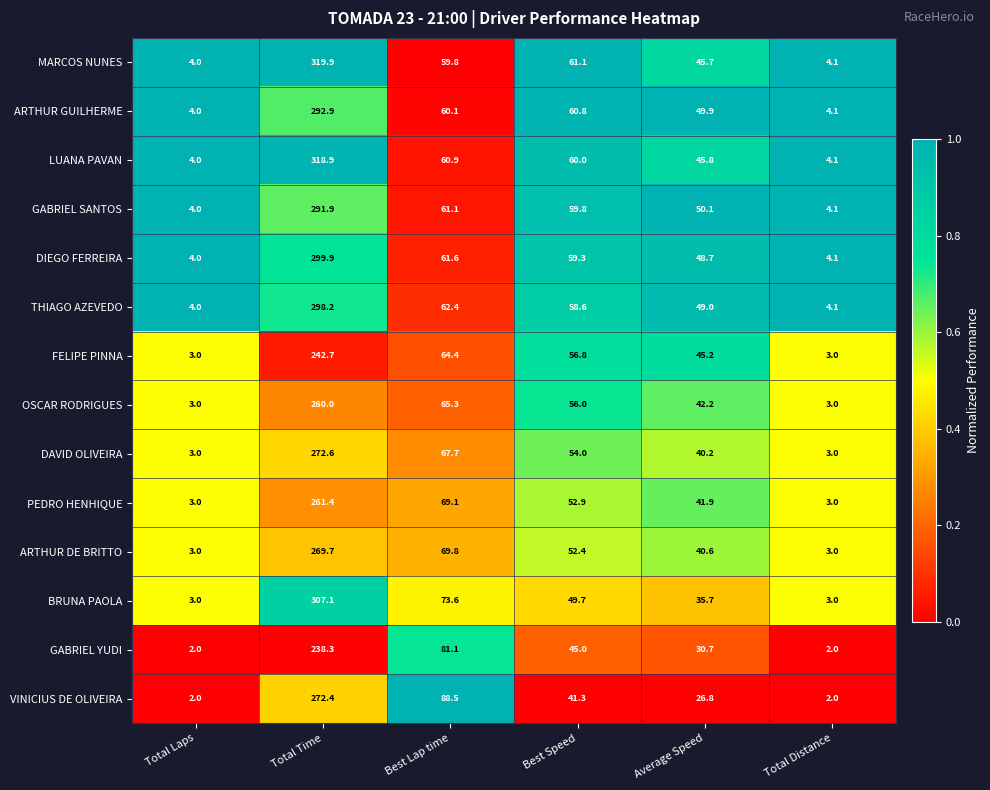

What is the spread (max minus min) of values at Average Speed?

23.3